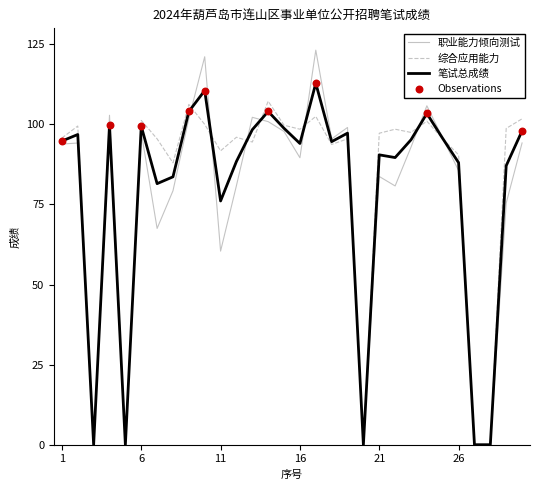

Rank the series by their maximum value, from lowest to highest.

综合应用能力, 笔试总成绩, 职业能力倾向测试